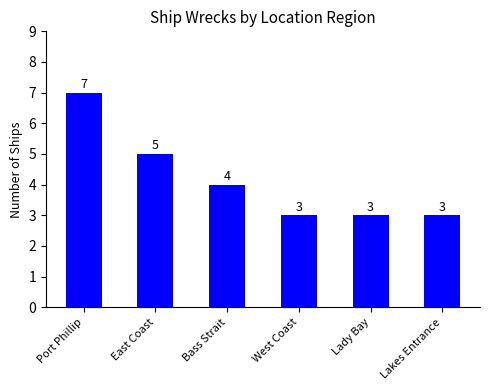

What is the label of the 1st bar from the left?

Port Phillip